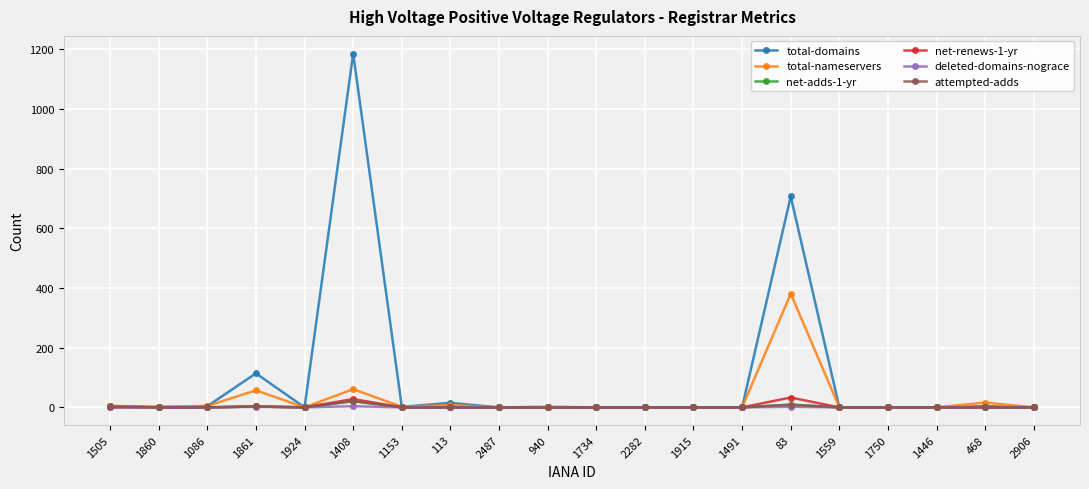

What is the maximum value shown in the chart?

1186